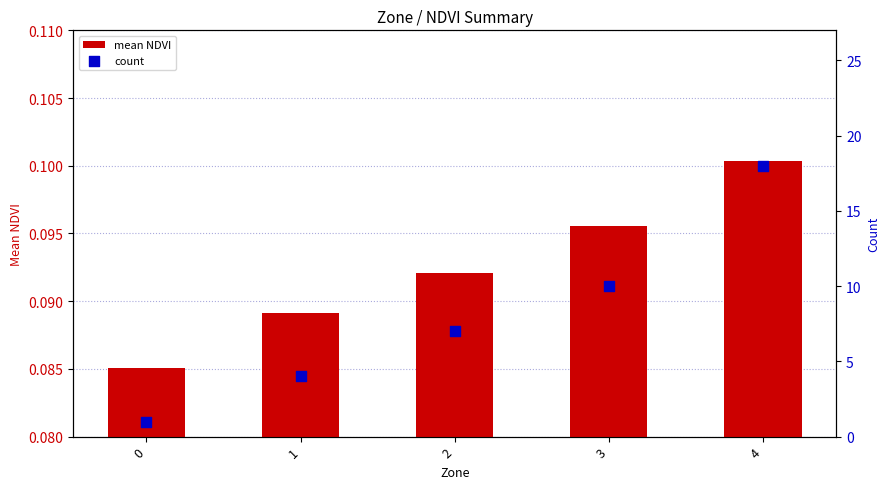

Which series has the largest Y range (max minus min)?

count